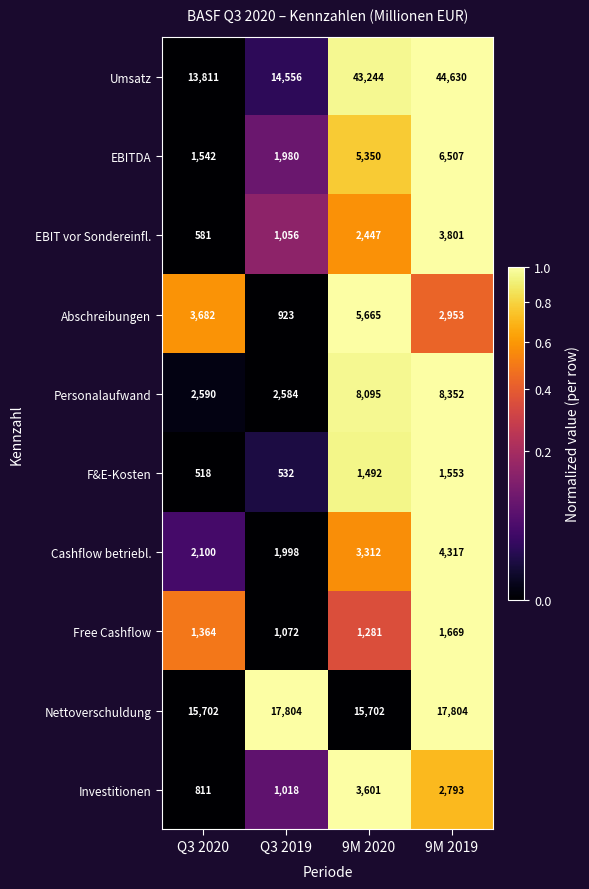

Which series changed the most between Q3 2019 and 9M 2020?

Umsatz